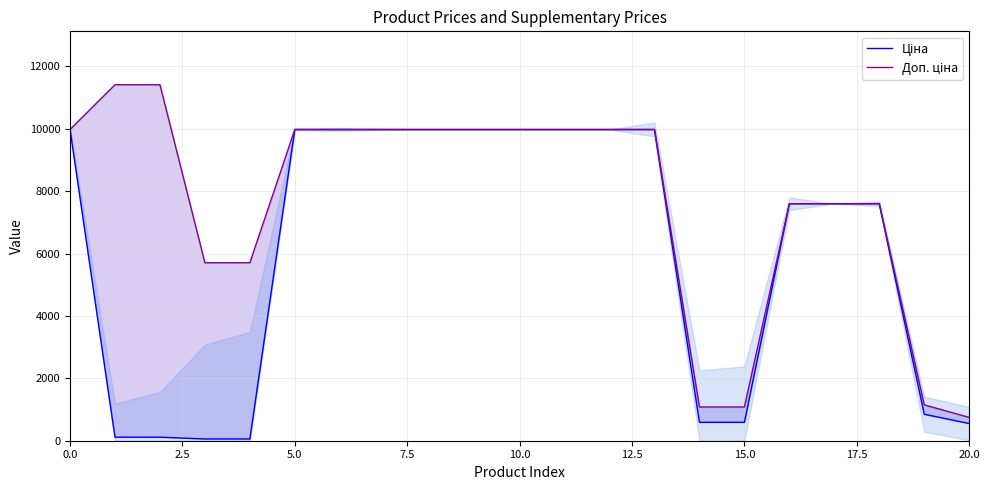

True or false: Доп. ціна and Ціна intersect in this chart.

False